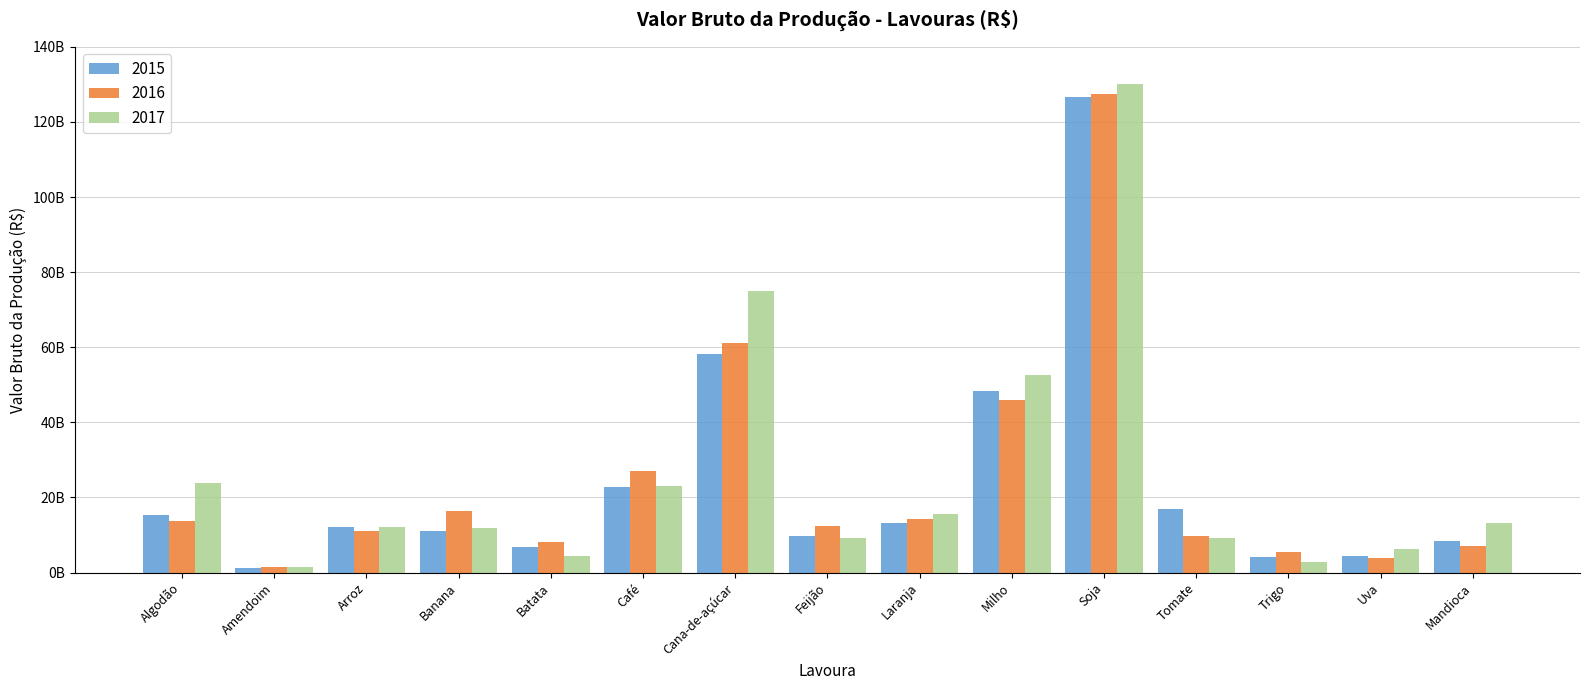

Rank the series at Amendoim from highest to lowest value.

2017, 2016, 2015